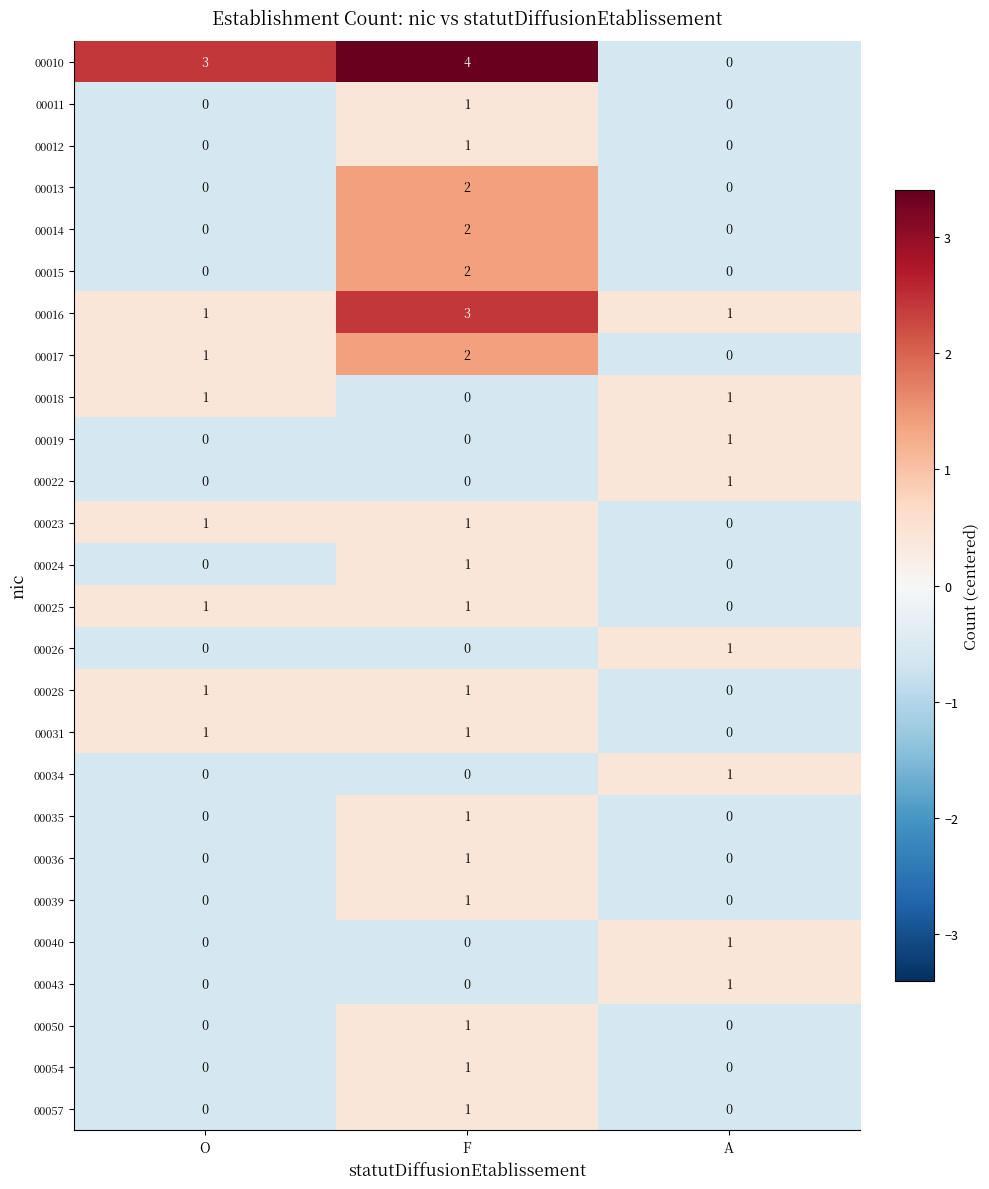

At which category is the sum across all series the highest?

F